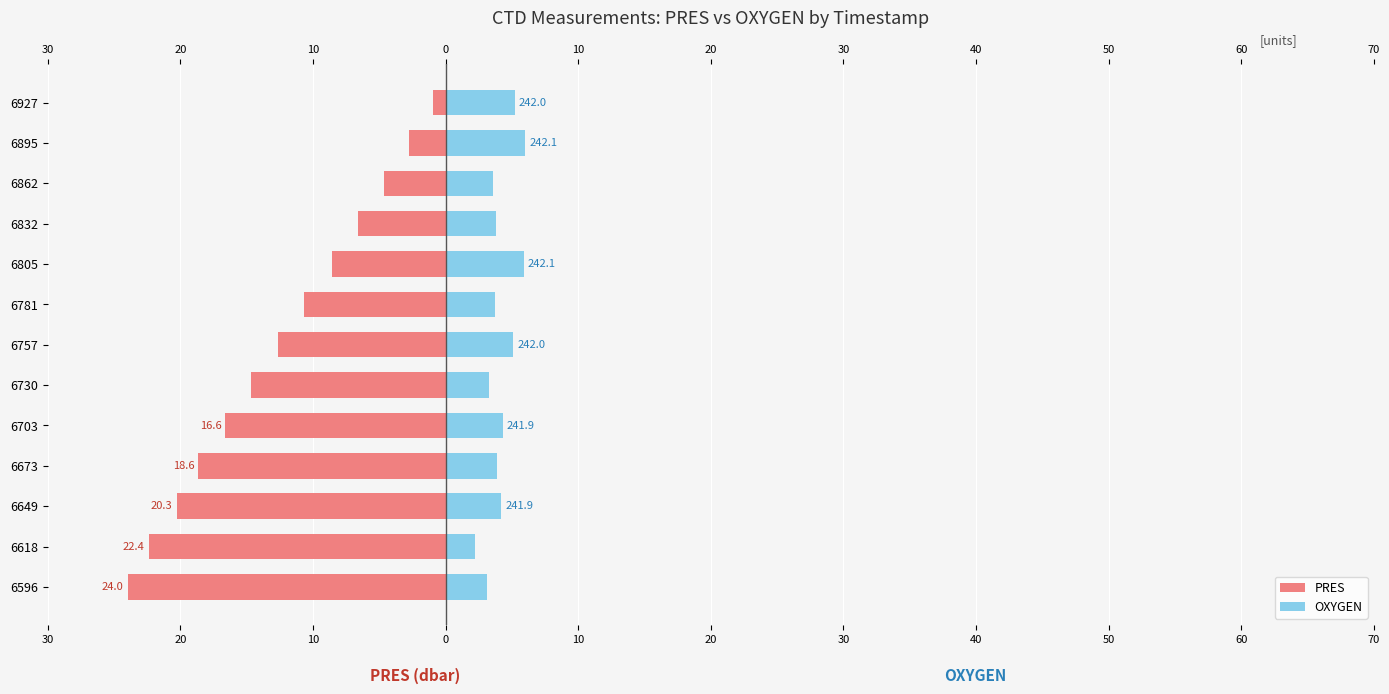

Reading left to right, what are all the values shown in this chart?

PRES: -24.0	-22.4	-20.3	-18.6	-16.6	-14.6	-12.7	-10.7	-8.6	-6.6	-4.7	-2.8	-1.0
OXYGEN: 3.1	2.2	4.2	3.9	4.3	3.3	5.1	3.7	5.9	3.8	3.6	6.0	5.2